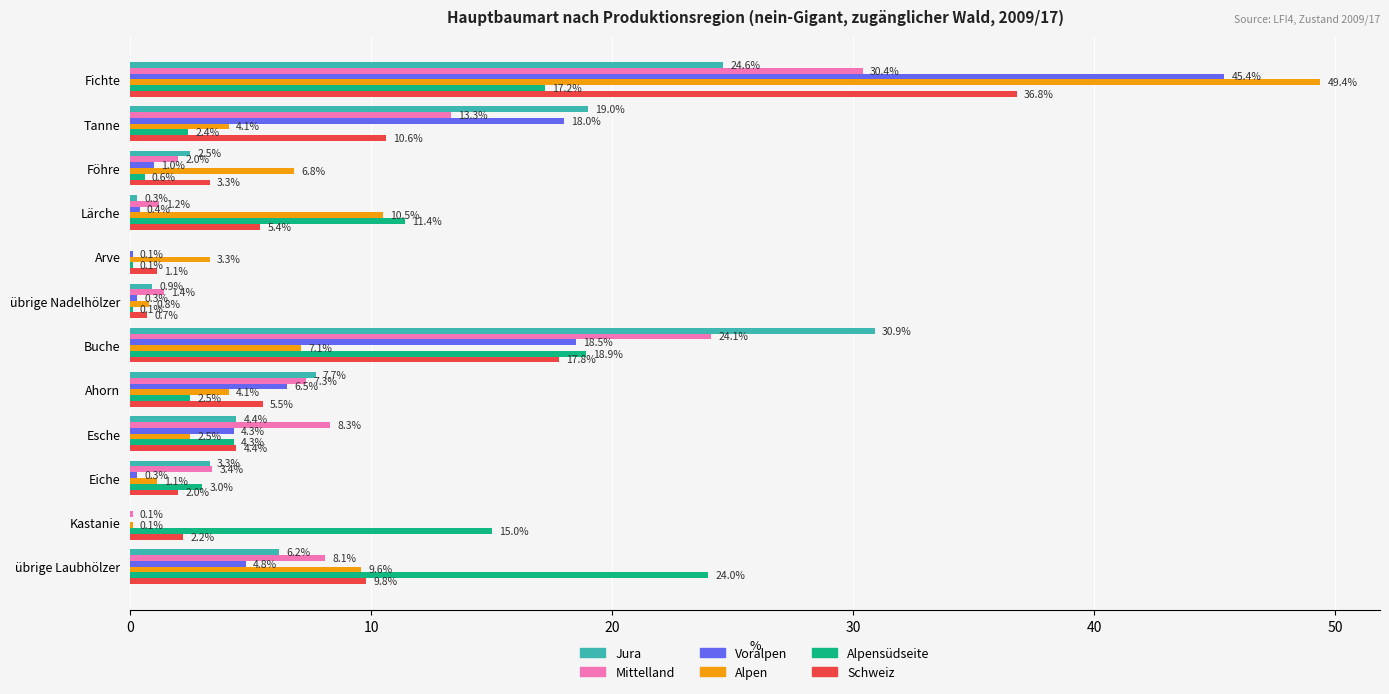

What is the maximum value for Mittelland?

30.4